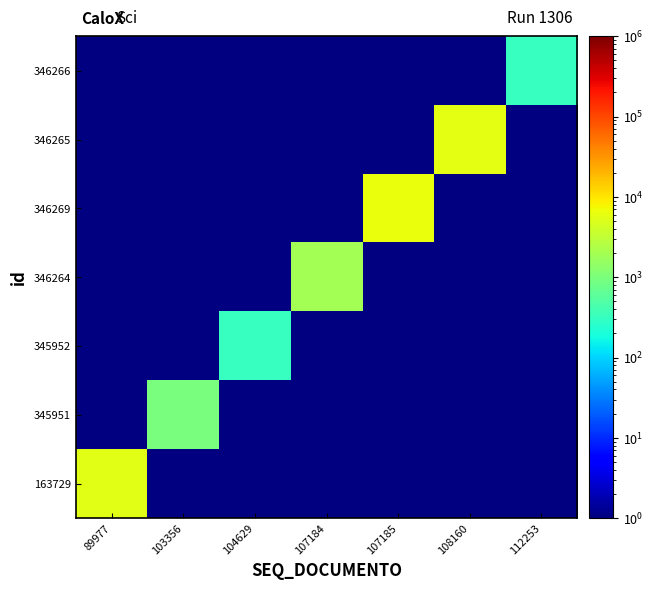

Which category has the lowest value across all series?

112253